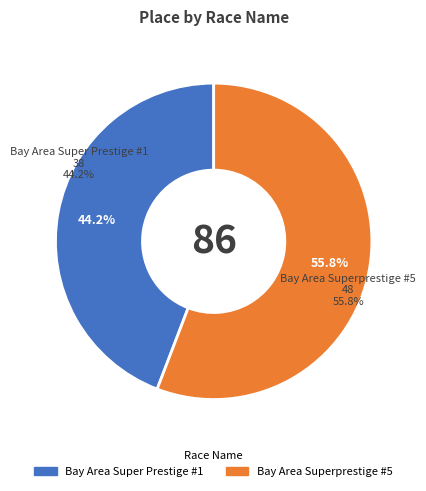

Rank the categories by value from highest to lowest.

Bay Area Superprestige #5, Bay Area Super Prestige #1